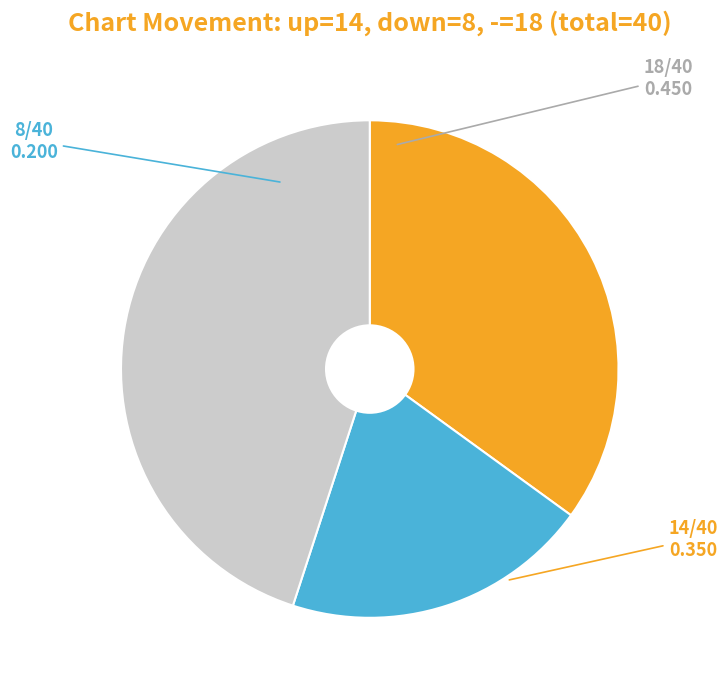

Is there a majority slice in this chart?

No